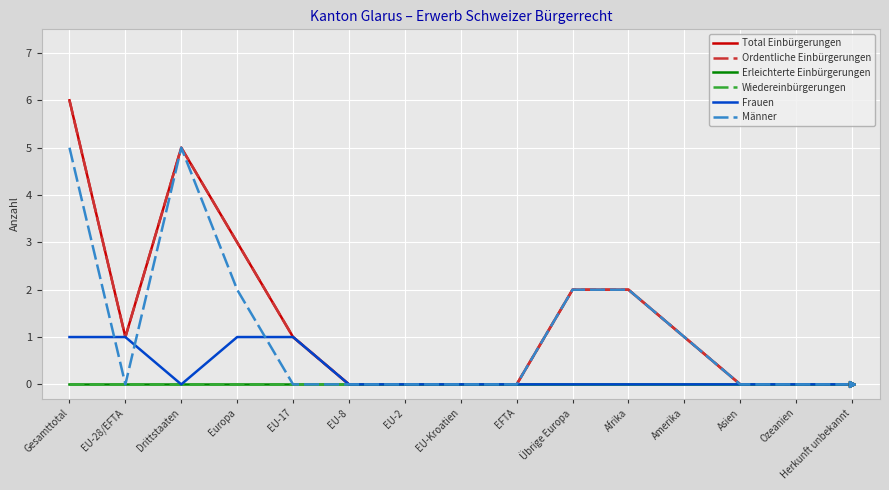

True or false: Frauen and Männer intersect in this chart.

True